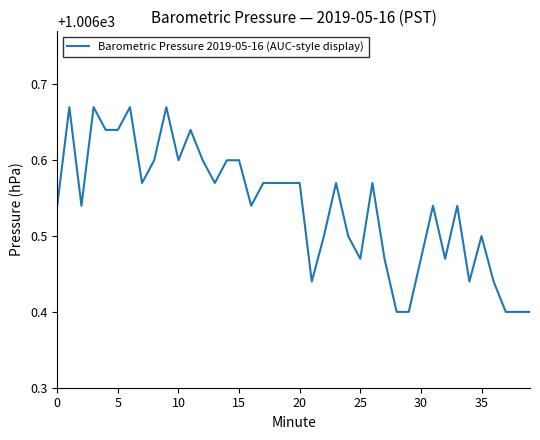

What is the difference between the maximum and minimum values?

0.3